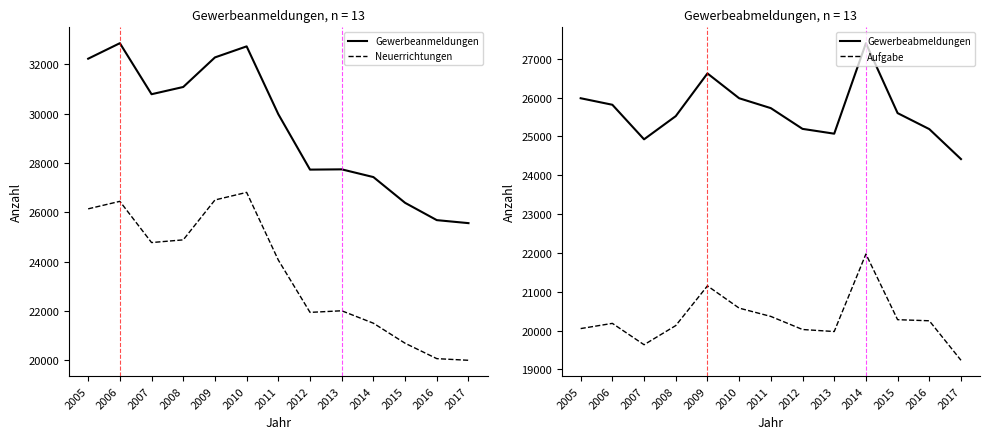

How many lines are shown in the chart?

4